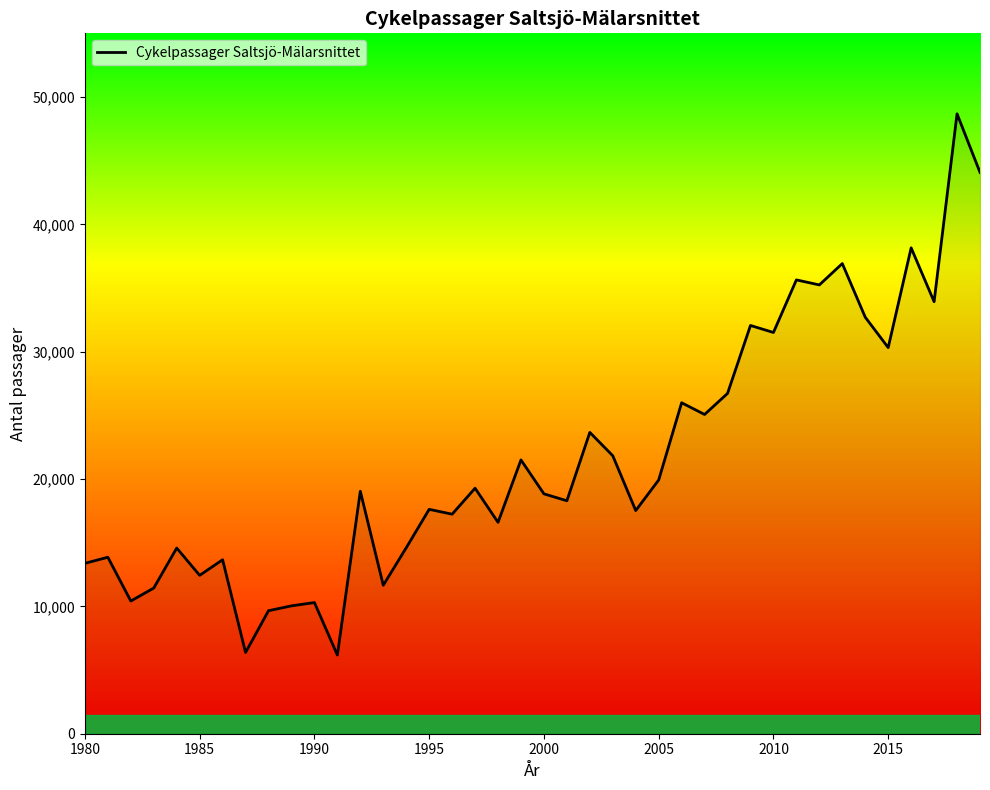

What is the smallest value displayed?

6180